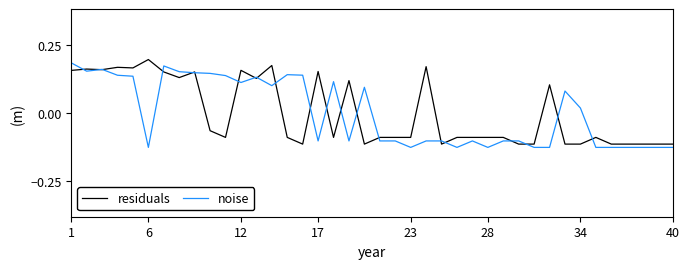

Does the chart have visible grid lines?

No